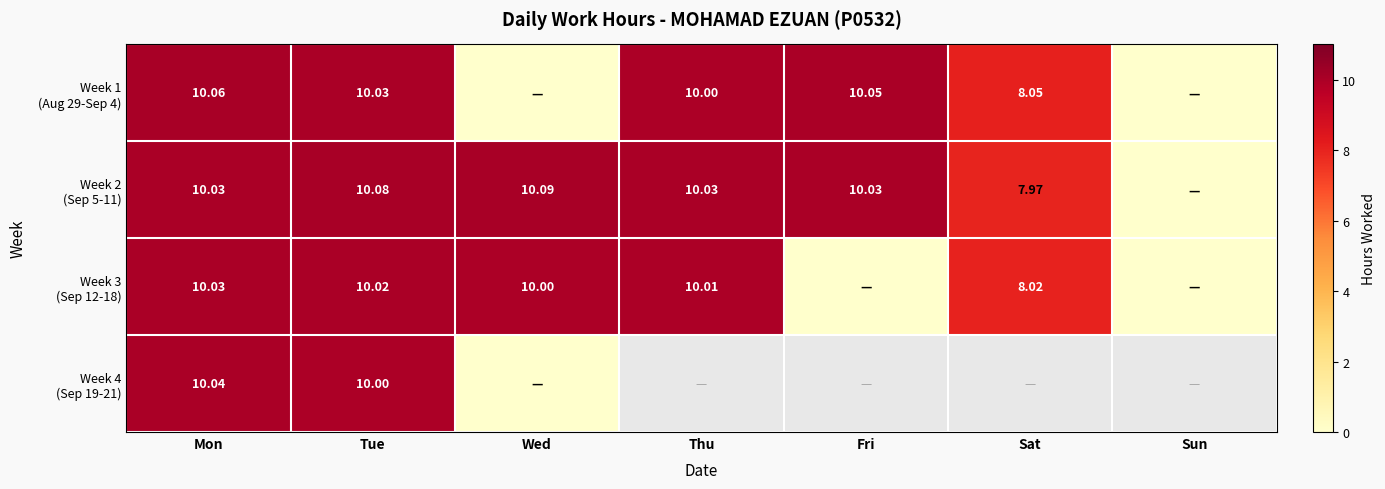

Where does the Week 3 (Sep 12-18) series first go above 10?

Mon